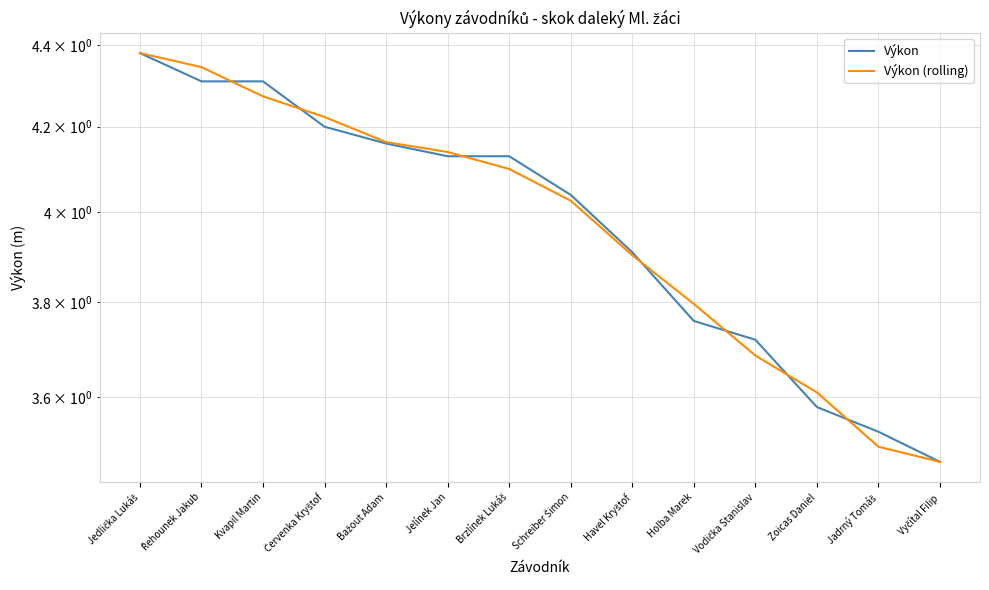

Where is Výkon nearest to the value 3?

Vyčítal Filip